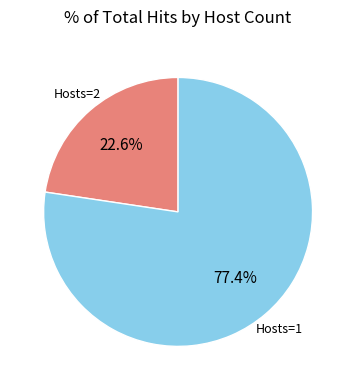

To the nearest percent, what is the difference between the largest and smallest slice percentages?

55%